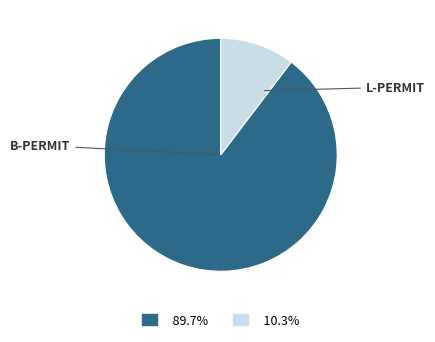

Is there any slice that represents more than half of the pie?

Yes